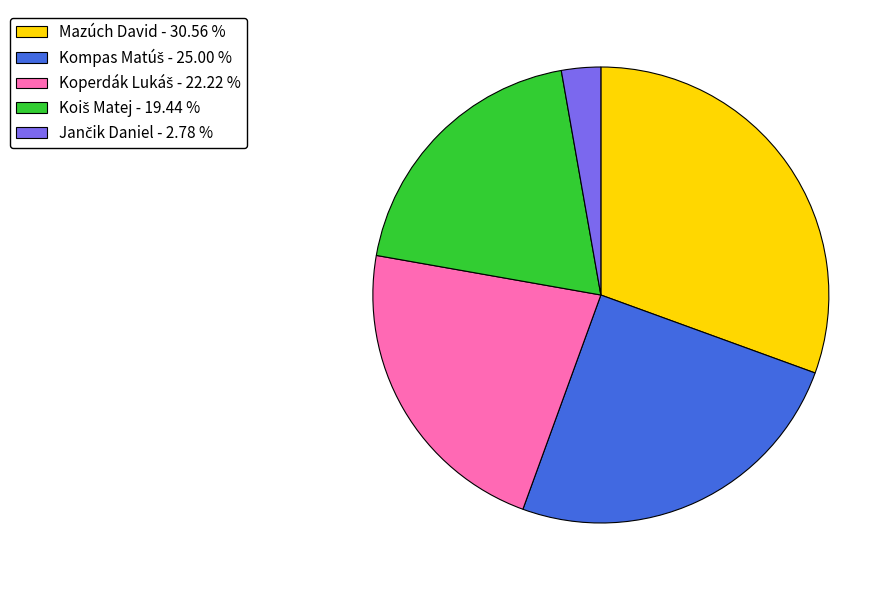

Is there a majority slice in this chart?

No